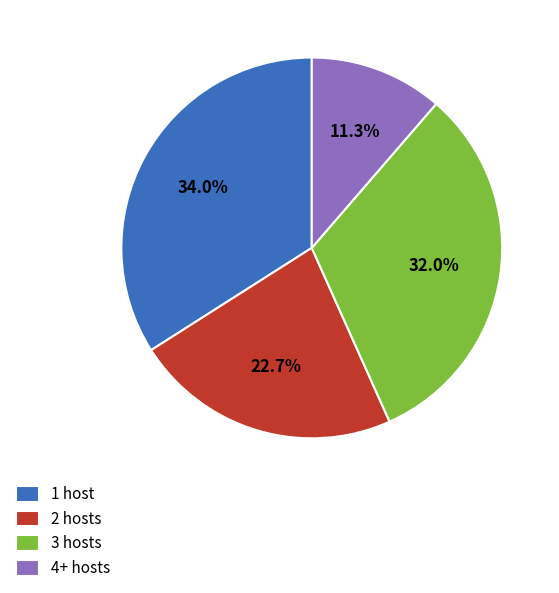

Does any single category account for the majority?

No